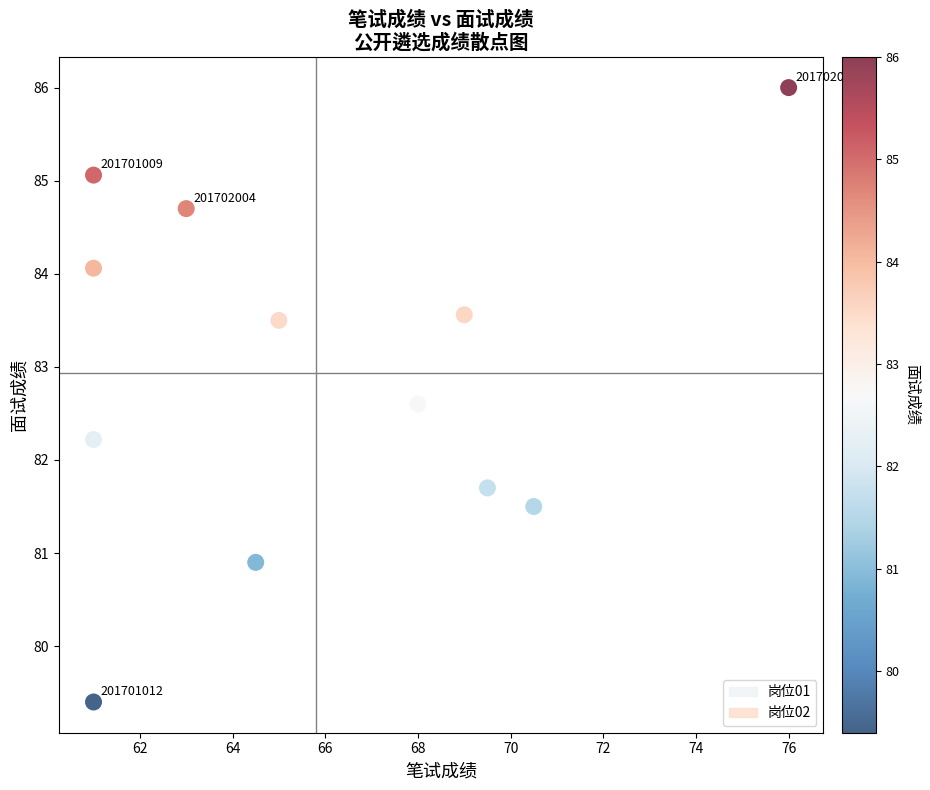

What is the average X value?

65.8